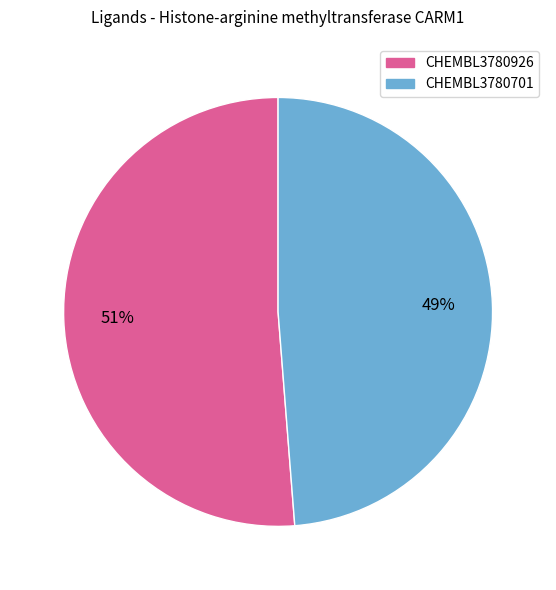

To the nearest percent, what is the difference between the largest and smallest slice percentages?

2%